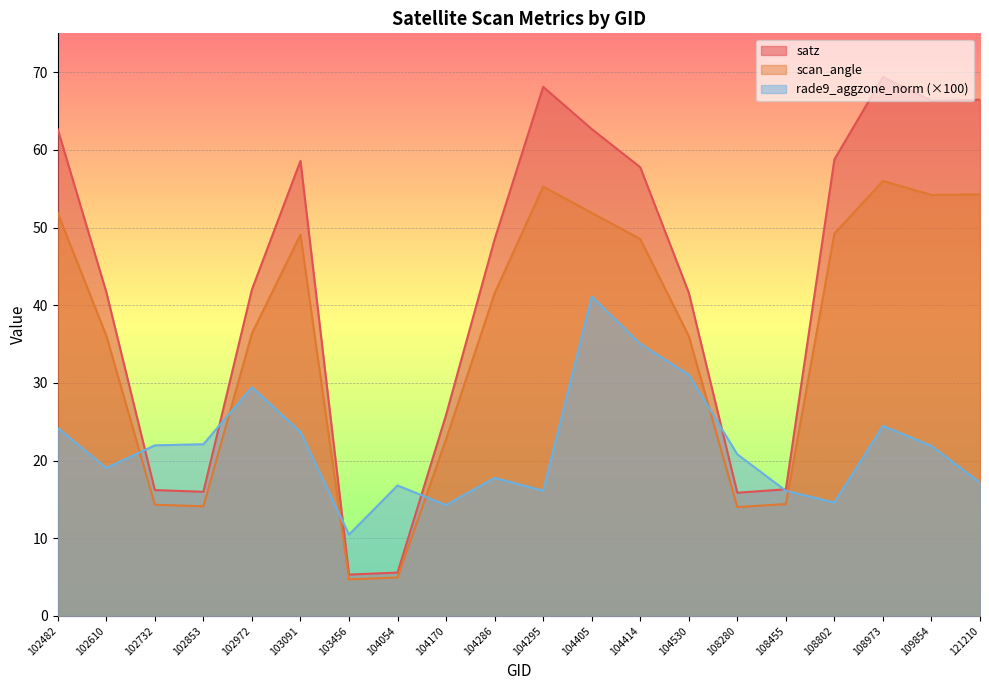

Reading right to left, transcribe all the data shown in this chart.

satz: 121210=66.5	109854=66.3	108973=69.4	108802=58.8	108455=16.3	108280=15.9	104530=41.6	104414=57.8	104405=62.7	104295=68.1	104286=48.5	104170=25.9	104054=5.6	103456=5.3	103091=58.6	102972=42.0	102853=16.0	102732=16.2	102610=41.7	102482=62.6
scan_angle: 121210=54.3	109854=54.2	108973=56.0	108802=49.2	108455=14.4	108280=14.0	104530=36.0	104414=48.5	104405=51.9	104295=55.3	104286=41.5	104170=22.8	104054=4.9	103456=4.7	103091=49.1	102972=36.4	102853=14.1	102732=14.3	102610=36.1	102482=51.9
rade9_aggzone_norm: 121210=17.2	109854=21.9	108973=24.5	108802=14.6	108455=16.1	108280=20.8	104530=31.0	104414=35.0	104405=41.1	104295=16.1	104286=17.8	104170=14.3	104054=16.8	103456=10.5	103091=23.7	102972=29.4	102853=22.1	102732=22.0	102610=19.1	102482=24.2